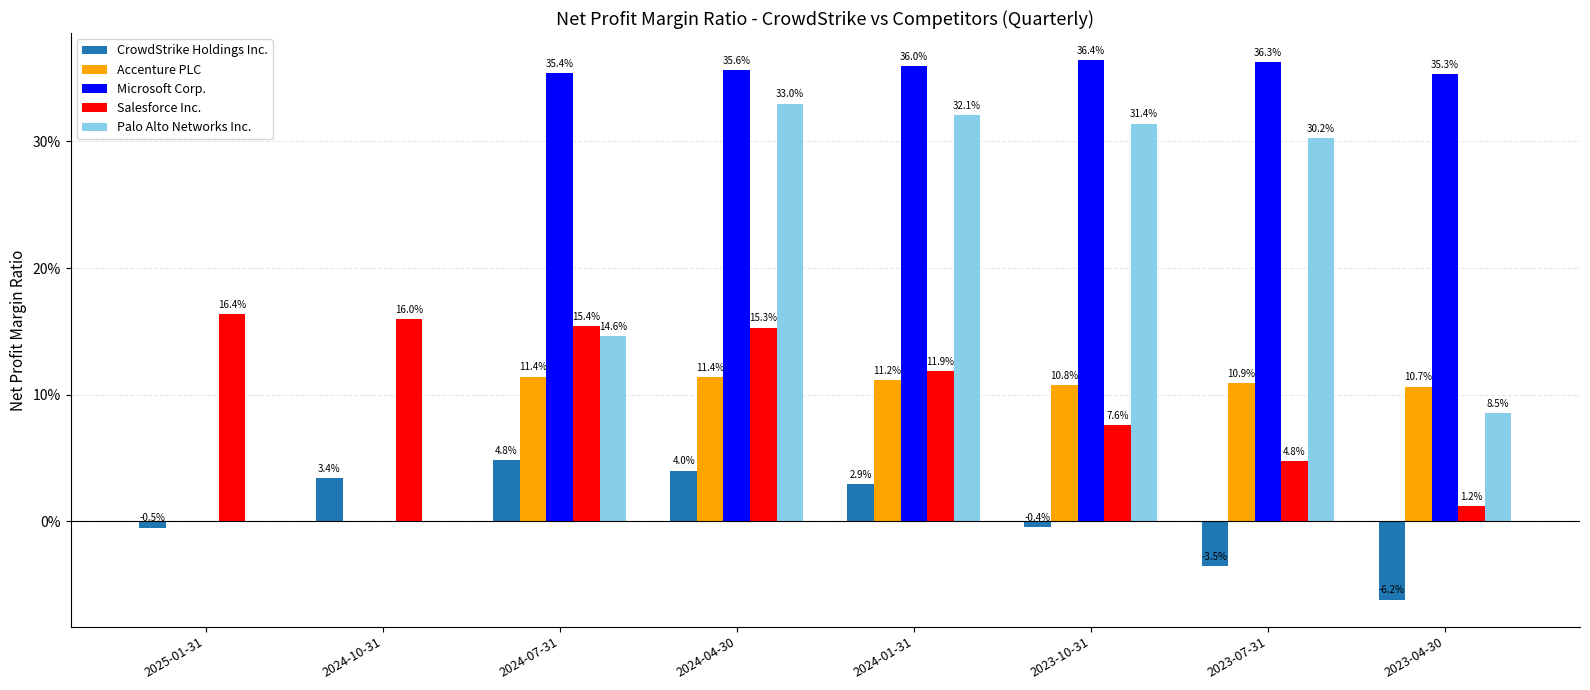

At 2023-10-31, list the series in order from smallest to largest.

CrowdStrike Holdings Inc., Salesforce Inc., Accenture PLC, Palo Alto Networks Inc., Microsoft Corp.